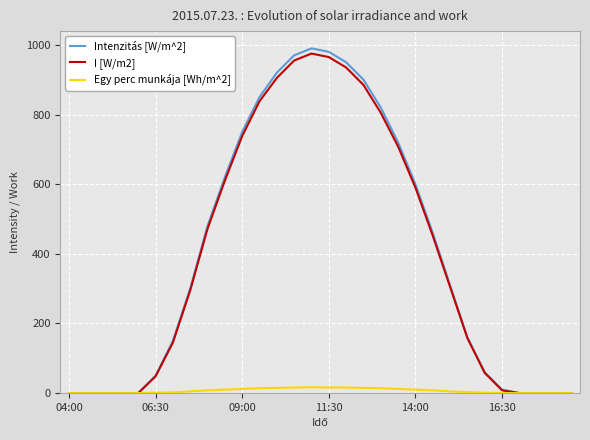

Which series has the widest spread of values?

Intenzitás [W/m^2]